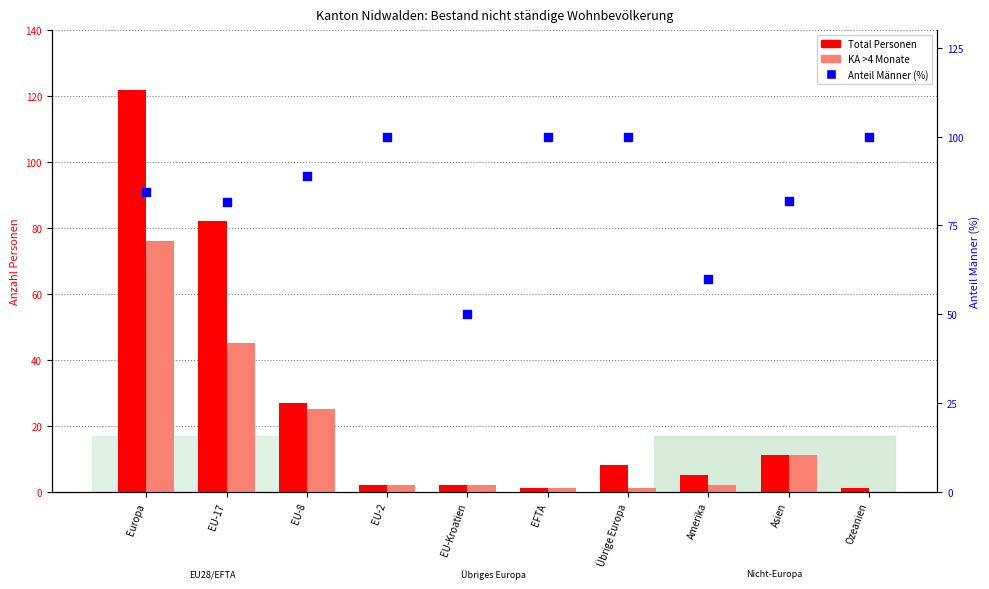

Which series reaches the minimum Y coordinate?

KA >4 Monate